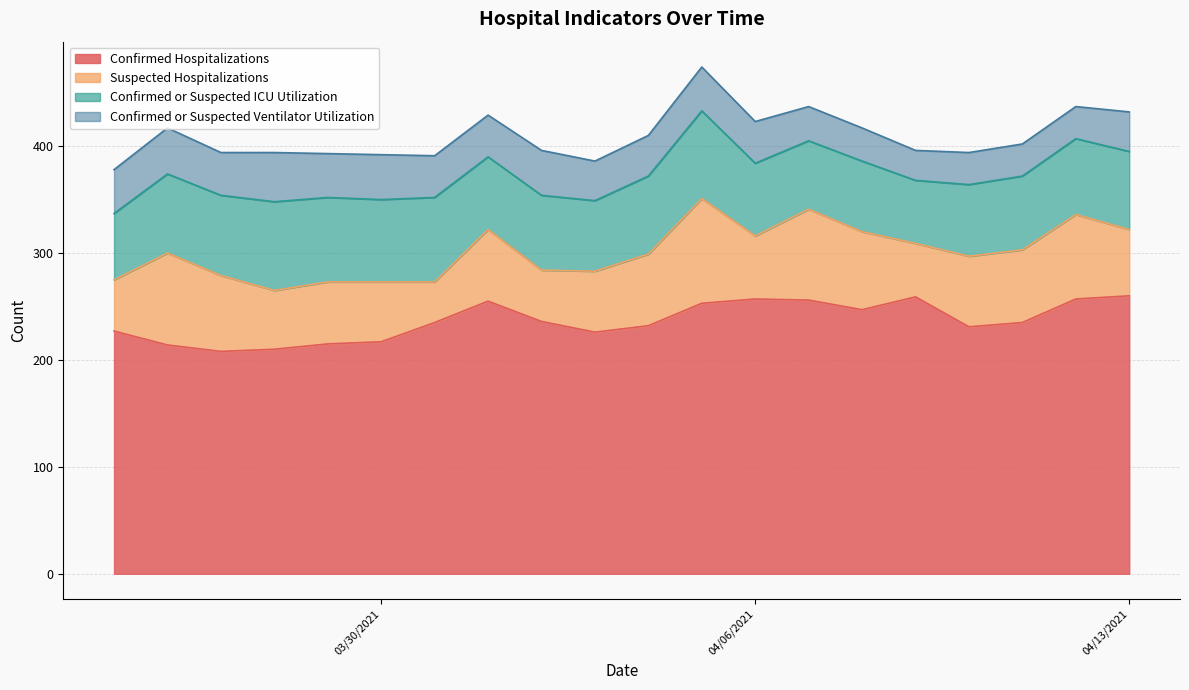

Reading right to left, extract all data points from this chart.

Confirmed Hospitalizations: 03/25/2021=227	03/26/2021=214	03/27/2021=208	03/28/2021=210	03/29/2021=215	03/30/2021=217	03/31/2021=235	04/01/2021=255	04/02/2021=236	04/03/2021=226	04/04/2021=232	04/05/2021=253	04/06/2021=257	04/07/2021=256	04/08/2021=247	04/09/2021=259	04/10/2021=231	04/11/2021=235	04/12/2021=257	04/13/2021=260
Suspected Hospitalizations: 03/25/2021=48	03/26/2021=86	03/27/2021=71	03/28/2021=55	03/29/2021=58	03/30/2021=56	03/31/2021=38	04/01/2021=67	04/02/2021=48	04/03/2021=57	04/04/2021=67	04/05/2021=98	04/06/2021=59	04/07/2021=85	04/08/2021=73	04/09/2021=50	04/10/2021=66	04/11/2021=68	04/12/2021=79	04/13/2021=62
Confirmed or Suspected ICU Utilization: 03/25/2021=62	03/26/2021=74	03/27/2021=75	03/28/2021=83	03/29/2021=79	03/30/2021=77	03/31/2021=79	04/01/2021=68	04/02/2021=70	04/03/2021=66	04/04/2021=73	04/05/2021=82	04/06/2021=68	04/07/2021=64	04/08/2021=66	04/09/2021=59	04/10/2021=67	04/11/2021=69	04/12/2021=71	04/13/2021=73
Confirmed or Suspected Ventilator Utilization: 03/25/2021=41	03/26/2021=43	03/27/2021=40	03/28/2021=46	03/29/2021=41	03/30/2021=42	03/31/2021=39	04/01/2021=39	04/02/2021=42	04/03/2021=37	04/04/2021=38	04/05/2021=41	04/06/2021=39	04/07/2021=32	04/08/2021=31	04/09/2021=28	04/10/2021=30	04/11/2021=30	04/12/2021=30	04/13/2021=37